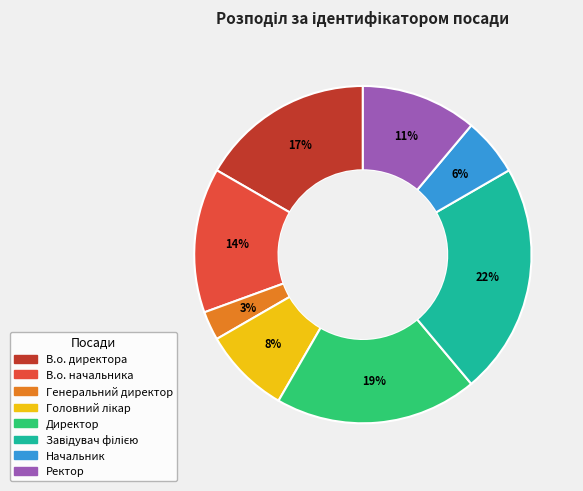

Does Начальник represent more than half of the total?

No